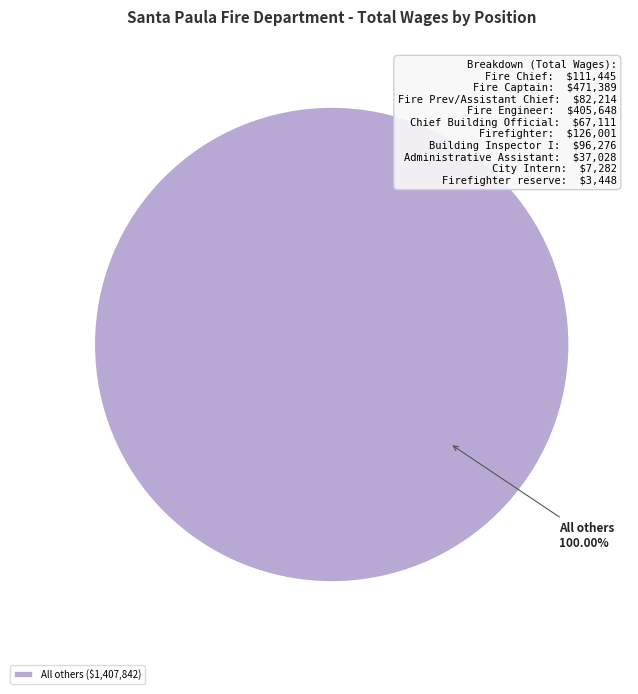

Is there a majority slice in this chart?

Yes